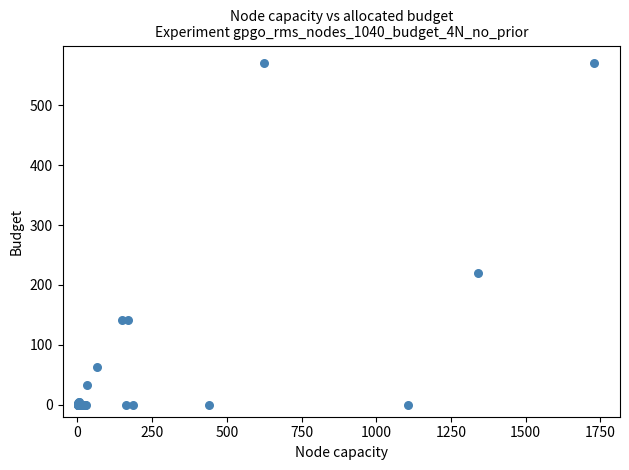

What Y value in the scatter plot is closest to 285?

220